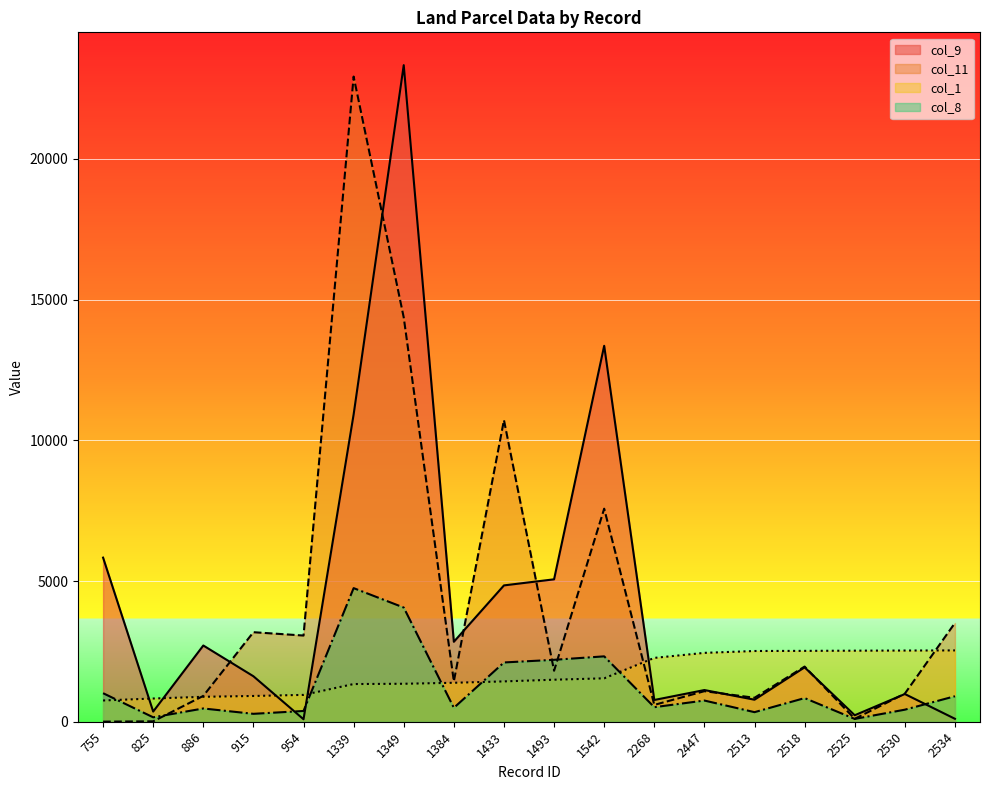

True or false: col_11 has more than 1 interior local peaks.

True